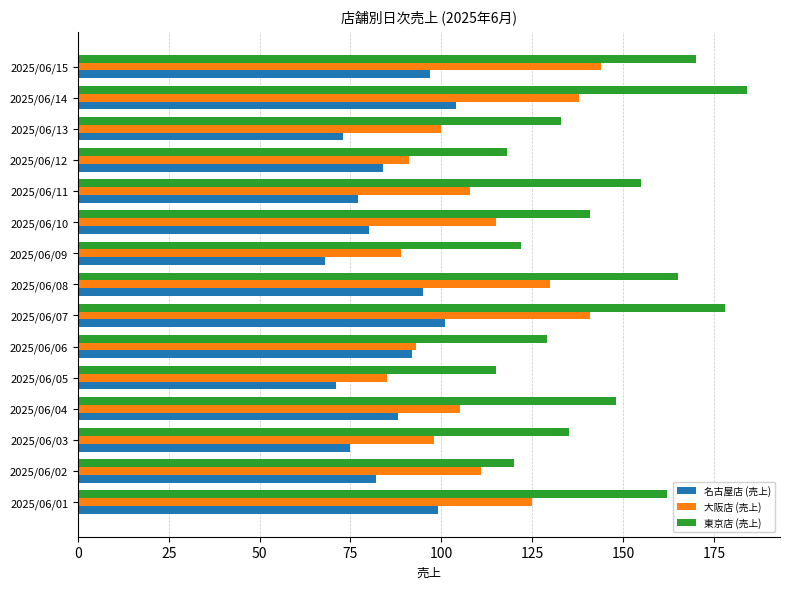

The value of 大阪店 (売上) at 2025/06/13 is 61. True or false?

False